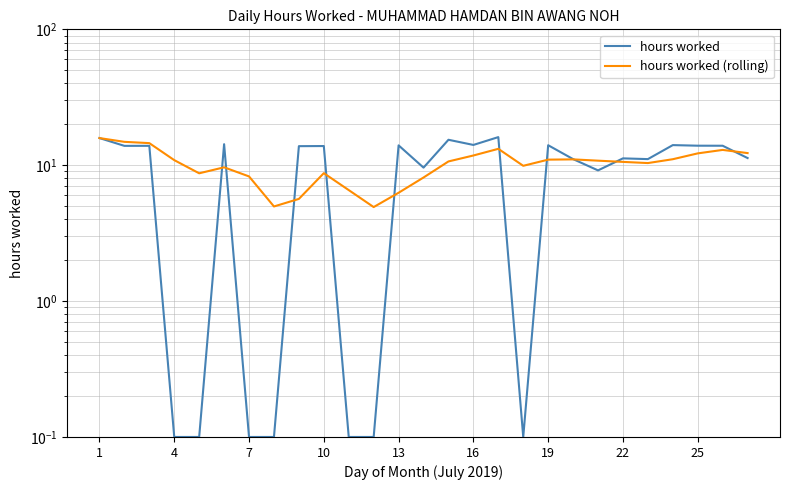

True or false: hours worked (rolling) has a value of 12.3 at 26.

True